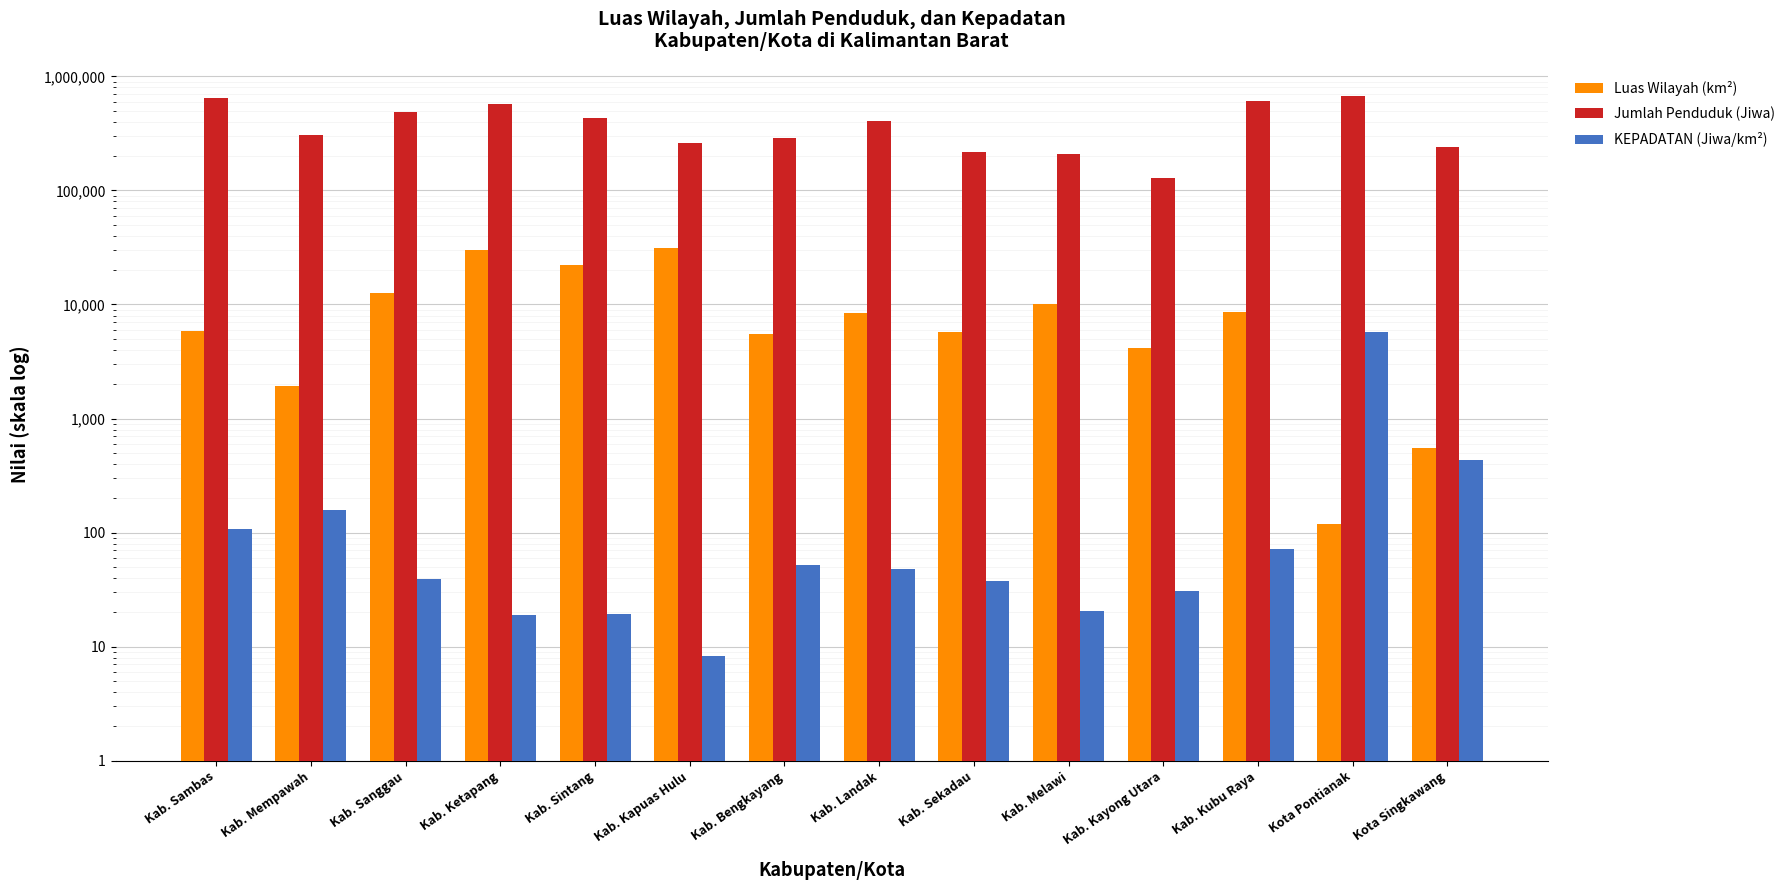

Reading left to right, extract all data points from this chart.

Luas Wilayah (km²): Kab. Sambas=5903.3	Kab. Mempawah=1935.4	Kab. Sanggau=12595.6	Kab. Ketapang=30139.2	Kab. Sintang=22087.4	Kab. Kapuas Hulu=31225.5	Kab. Bengkayang=5542.8	Kab. Landak=8347.9	Kab. Sekadau=5754.6	Kab. Melawi=10122.5	Kab. Kayong Utara=4162.1	Kab. Kubu Raya=8550.4	Kota Pontianak=118.2	Kota Singkawang=550.2
Jumlah Penduduk (Jiwa): Kab. Sambas=640578.0	Kab. Mempawah=308640.0	Kab. Sanggau=490607.0	Kab. Ketapang=575579.0	Kab. Sintang=429357.0	Kab. Kapuas Hulu=263090.0	Kab. Bengkayang=290464.0	Kab. Landak=405156.0	Kab. Sekadau=216260.0	Kab. Melawi=209673.0	Kab. Kayong Utara=128415.0	Kab. Kubu Raya=611223.0	Kota Pontianak=673129.0	Kota Singkawang=239875.0
KEPADATAN (Jiwa/km²): Kab. Sambas=108.5	Kab. Mempawah=159.2	Kab. Sanggau=38.9	Kab. Ketapang=19.1	Kab. Sintang=19.2	Kab. Kapuas Hulu=8.3	Kab. Bengkayang=52.3	Kab. Landak=48.4	Kab. Sekadau=37.5	Kab. Melawi=20.7	Kab. Kayong Utara=30.8	Kab. Kubu Raya=71.4	Kota Pontianak=5690.9	Kota Singkawang=435.1